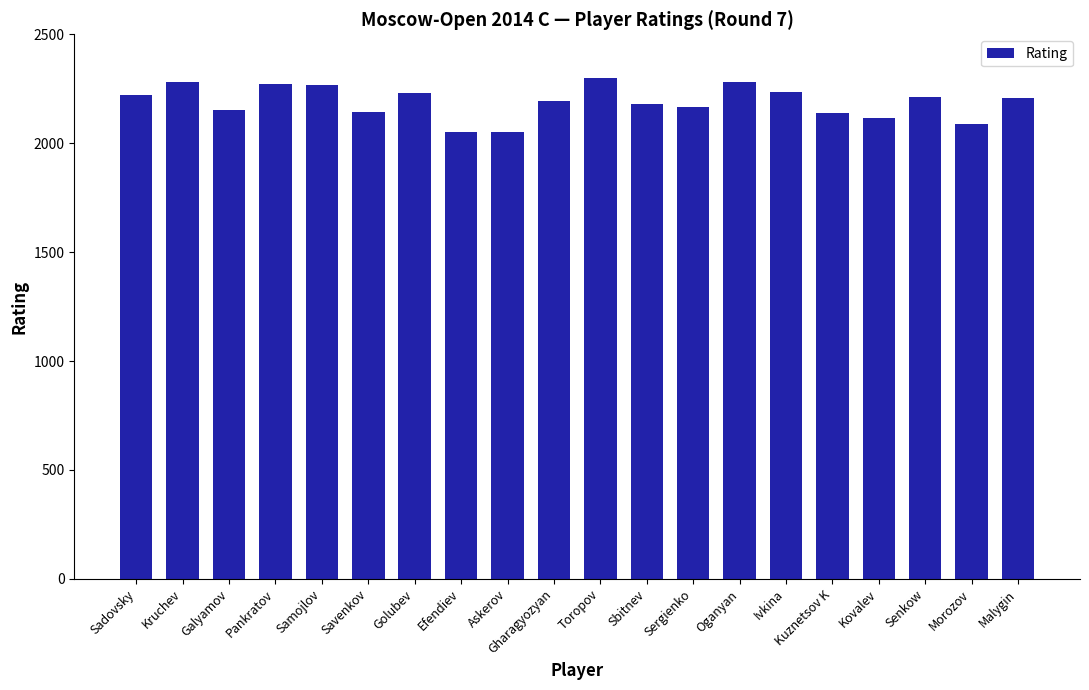

Read the value at Pankratov.

2273